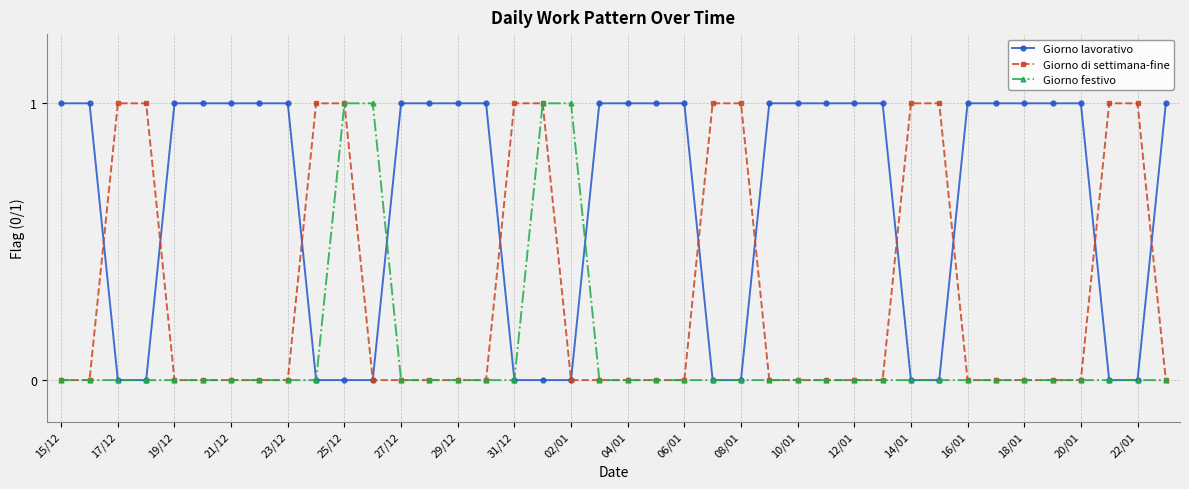

What are all the series names shown in the legend?

Giorno lavorativo, Giorno di settimana-fine, Giorno festivo